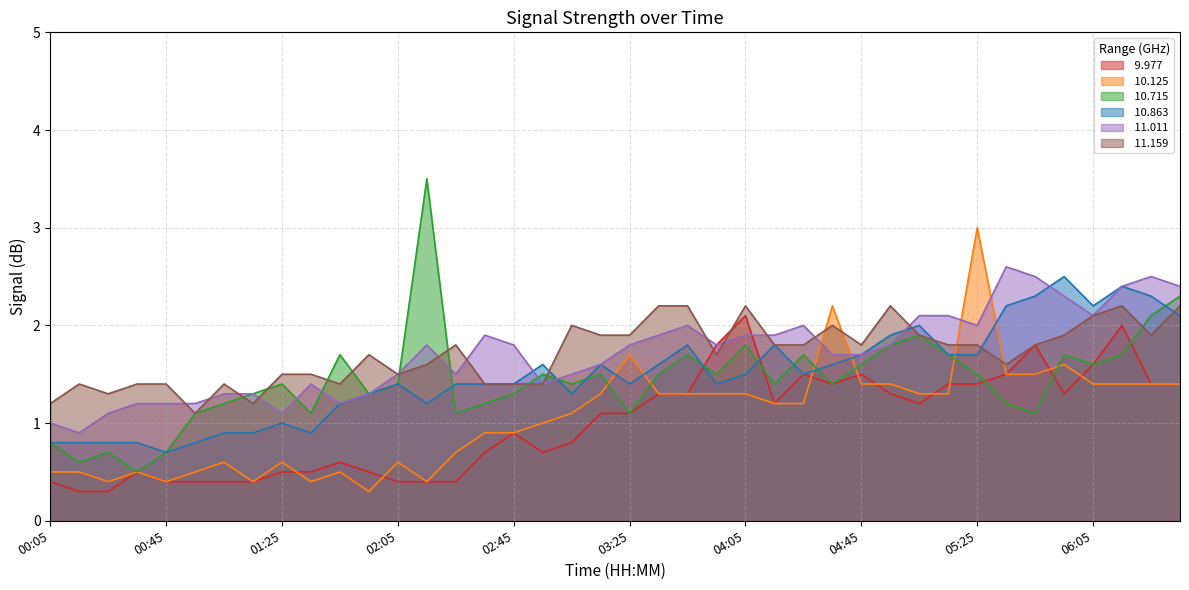

True or false:  11.011 has more than 2 interior local peaks.

True